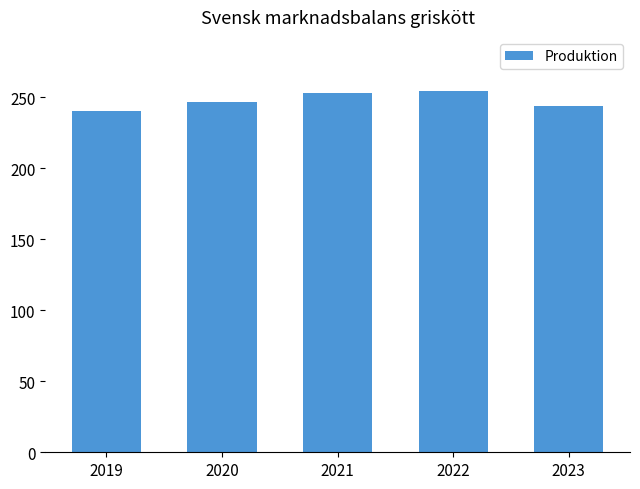

True or false: the data shows 159.1 at 2019.

False